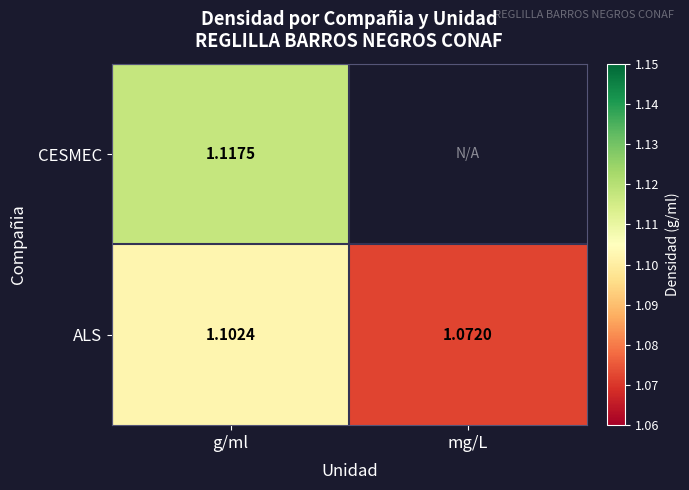

What is the smallest value displayed?

1.1